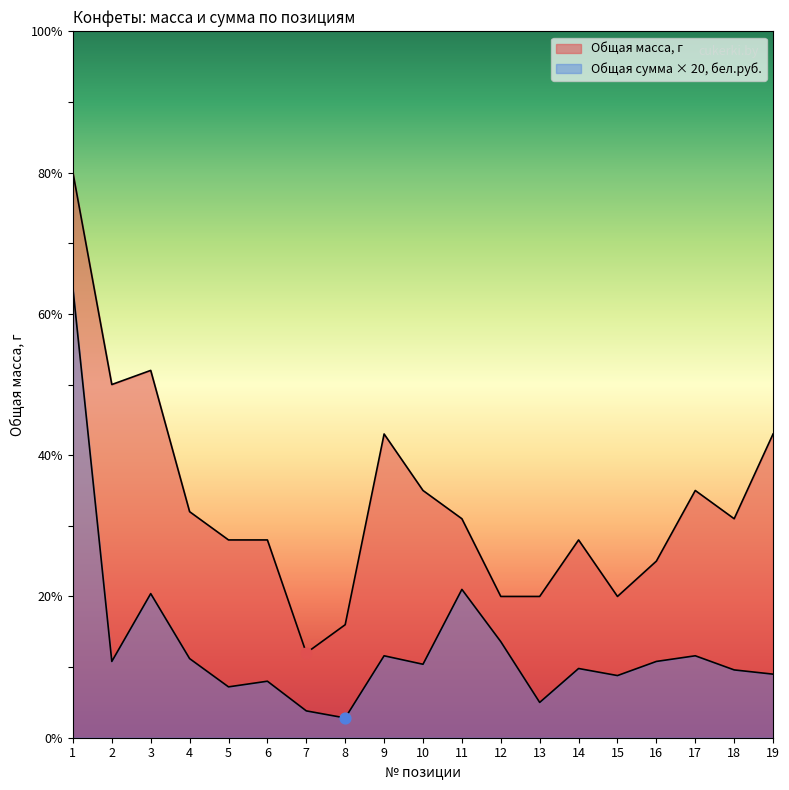

At which category is the sum across all series the highest?

1